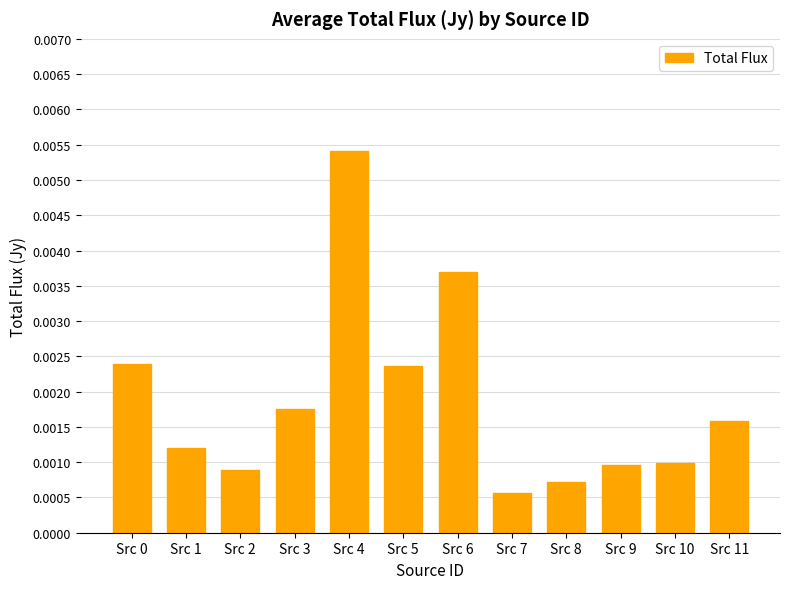

Between Src 11 and Src 1, which is larger?

Src 11